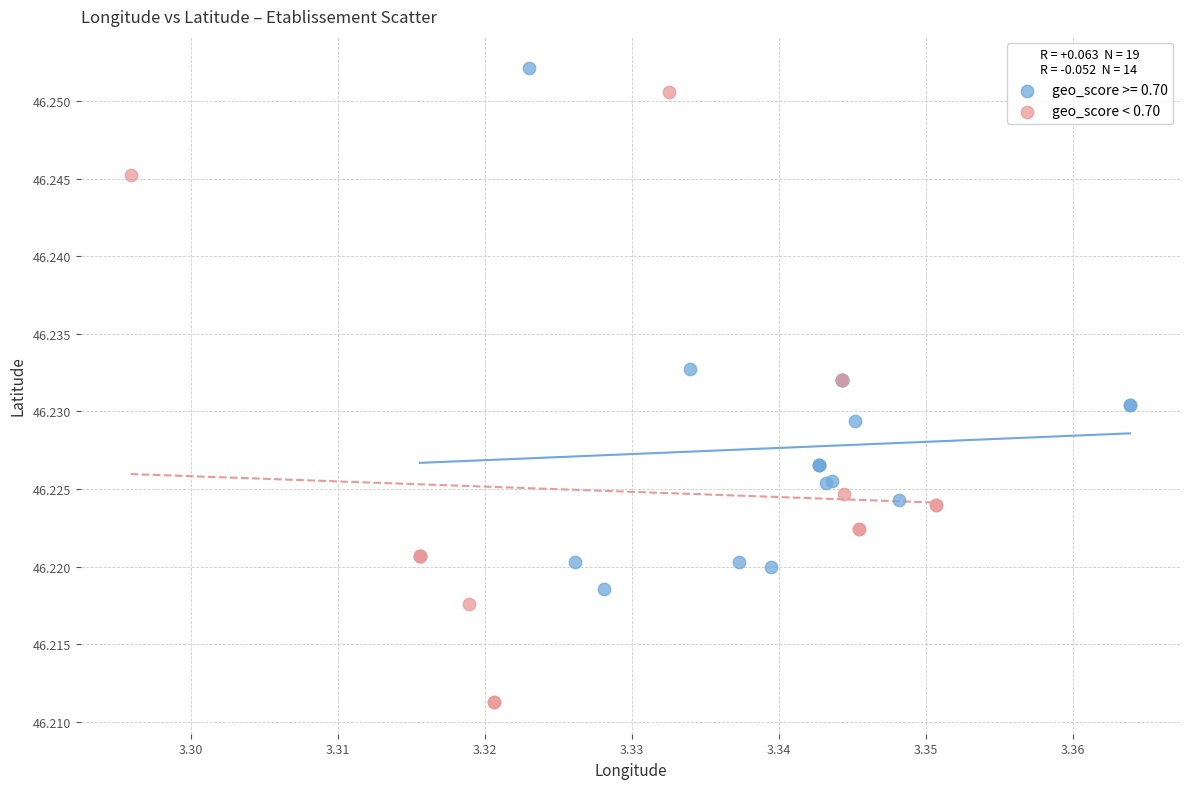

Which series has the largest Y range (max minus min)?

geo_score < 0.70